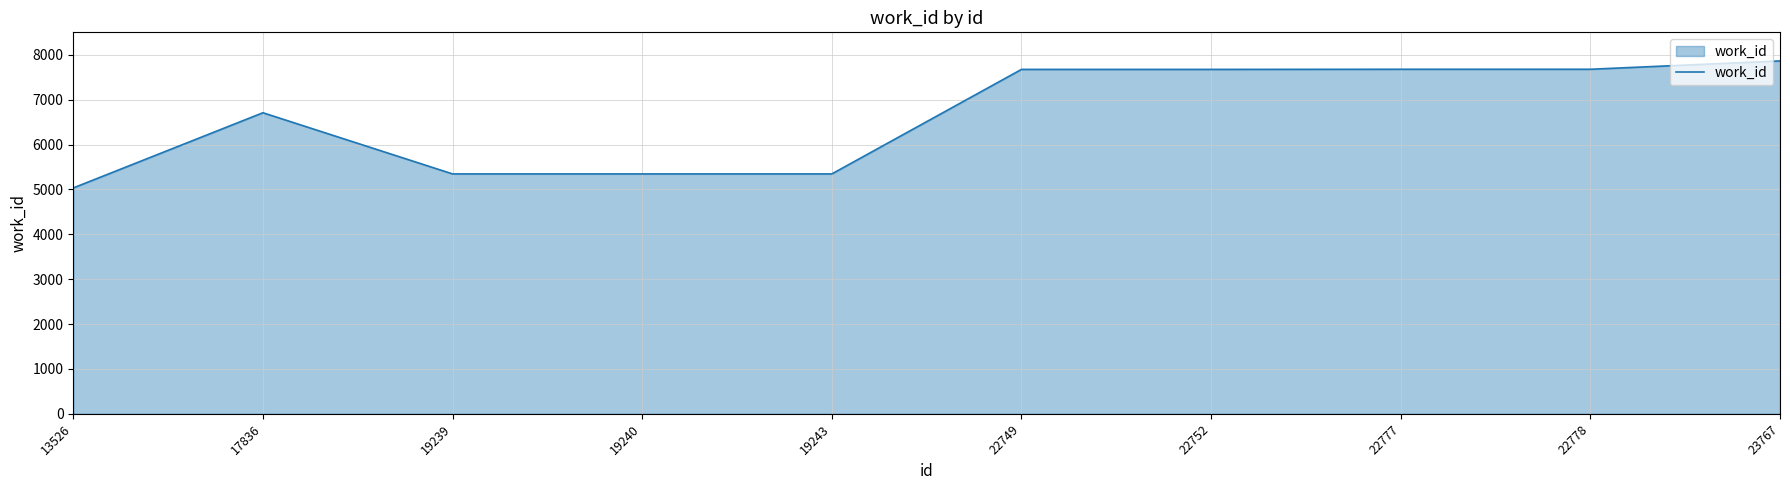

What value does the data have at 19240, to the nearest 100?

5300